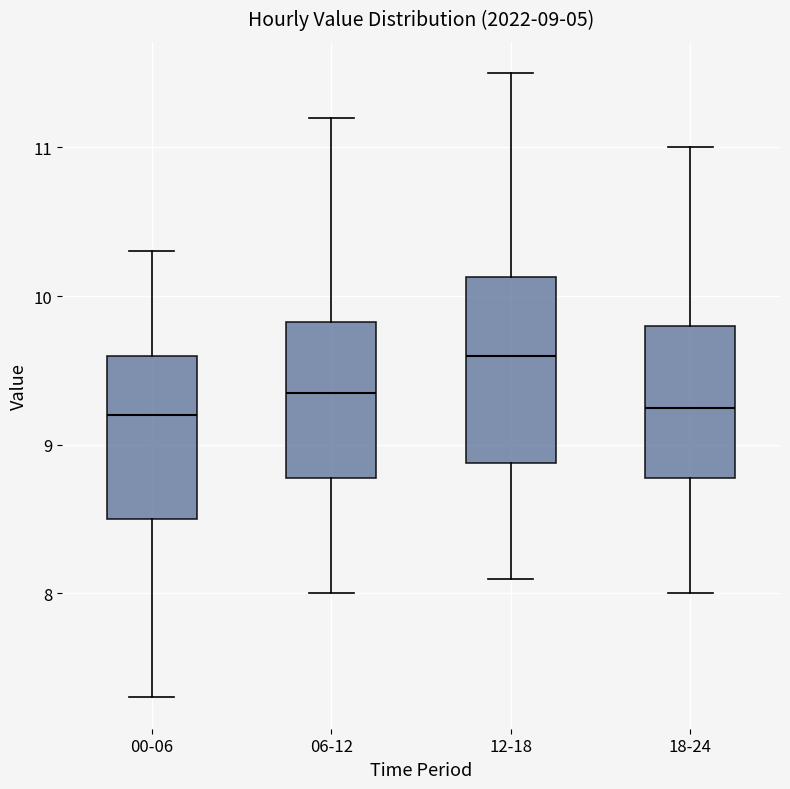

Which box is the tallest, from its lower edge to its upper edge?

12-18